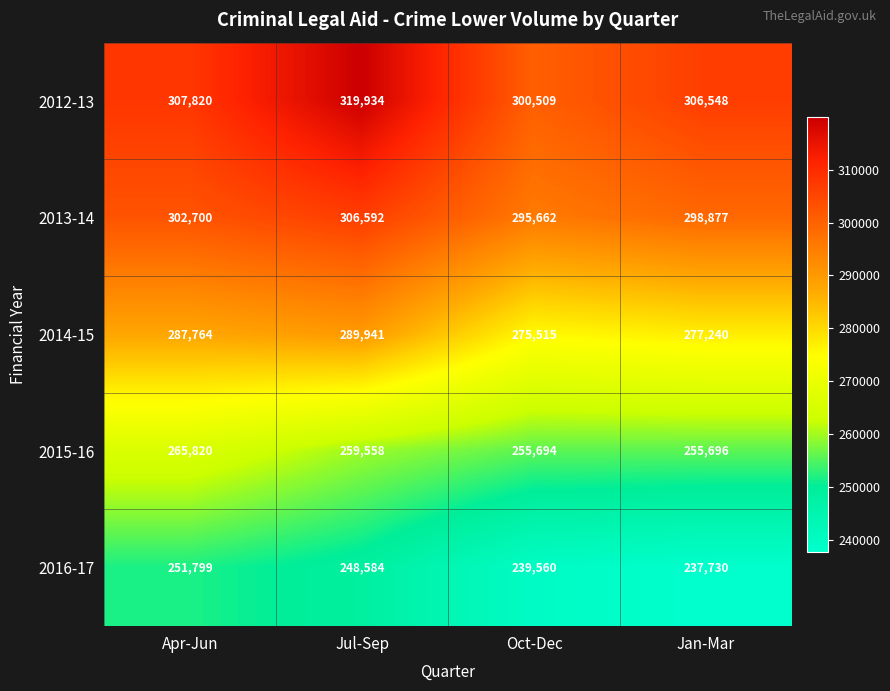

How many data points does each series have?

4